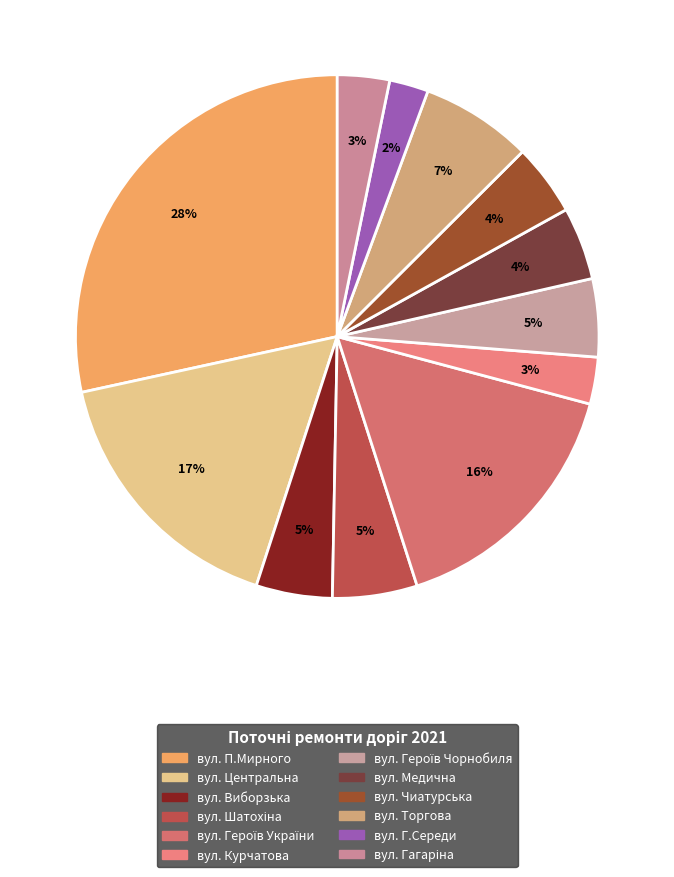

Which slice is the smallest?

вул. Г.Середи